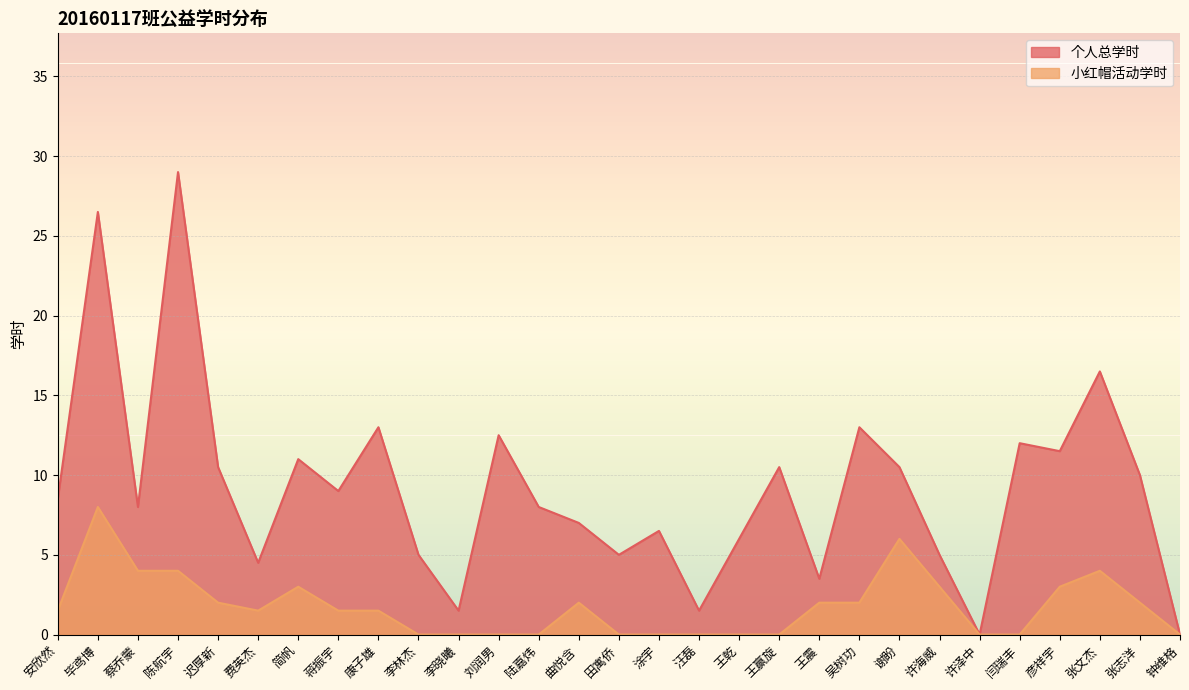

What position from the right is 王赢旋?

11